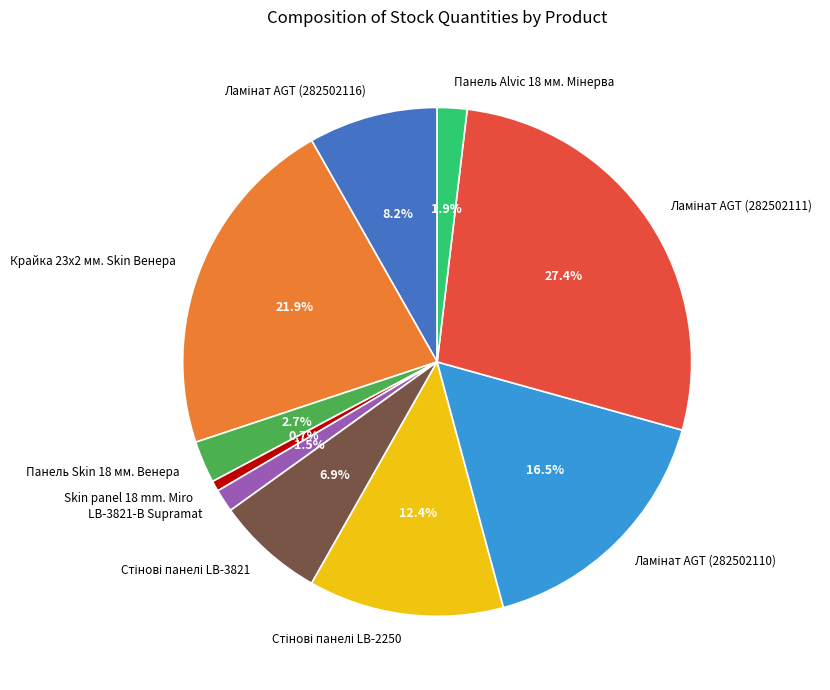

Count the number of slices in the pie.

10